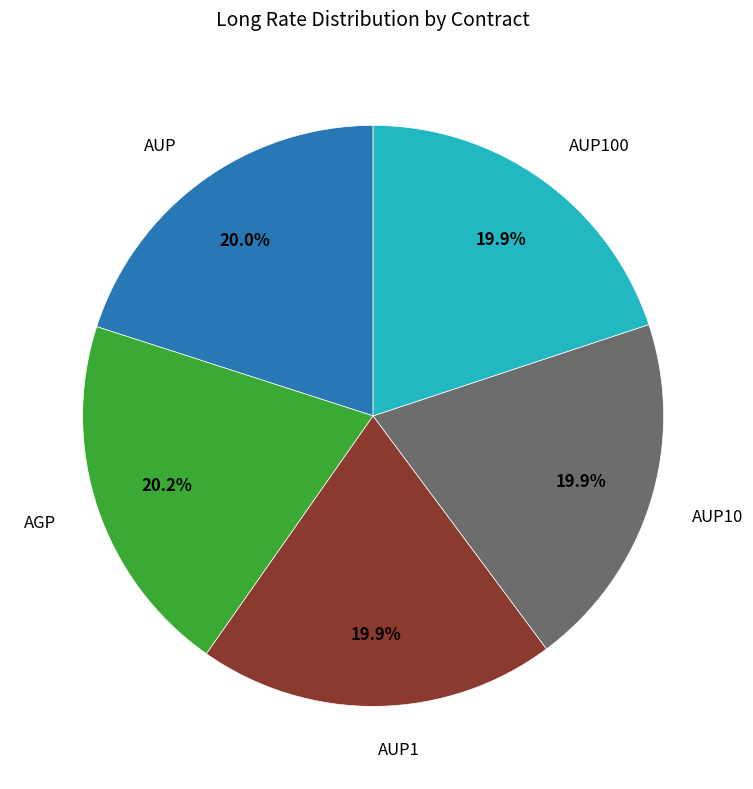

How many slices are in this pie chart?

5